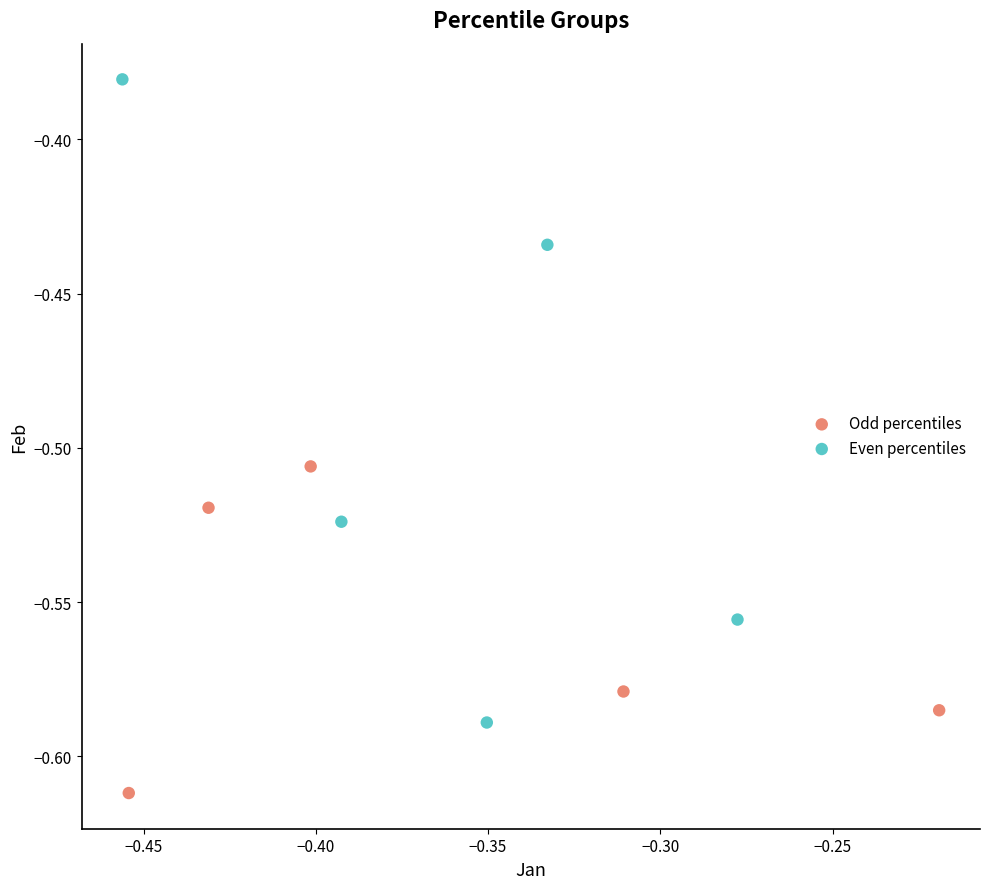

Which series contains the lowest Y value?

Odd percentiles